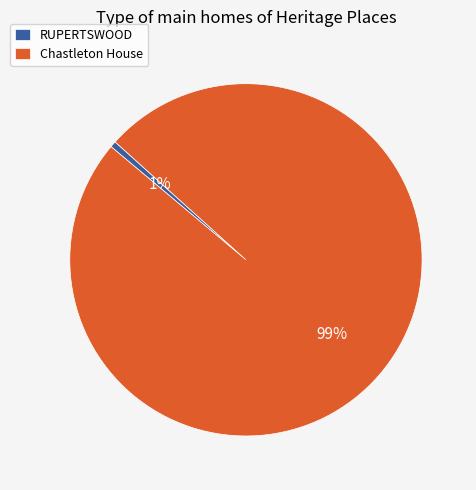

How many segments does this pie chart have?

2